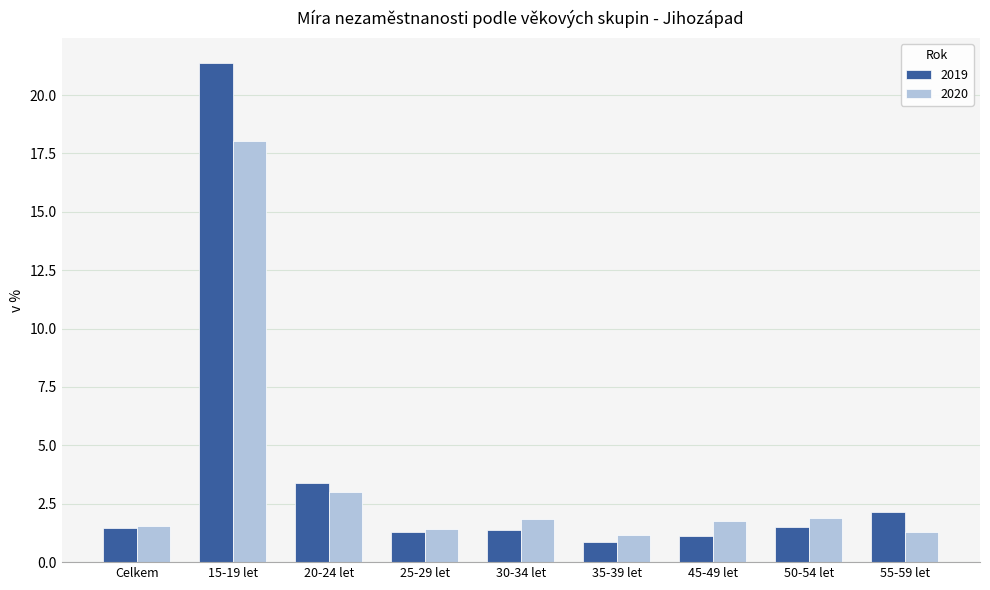

What is the difference between the maximum and minimum values in the 2019 series?

20.5